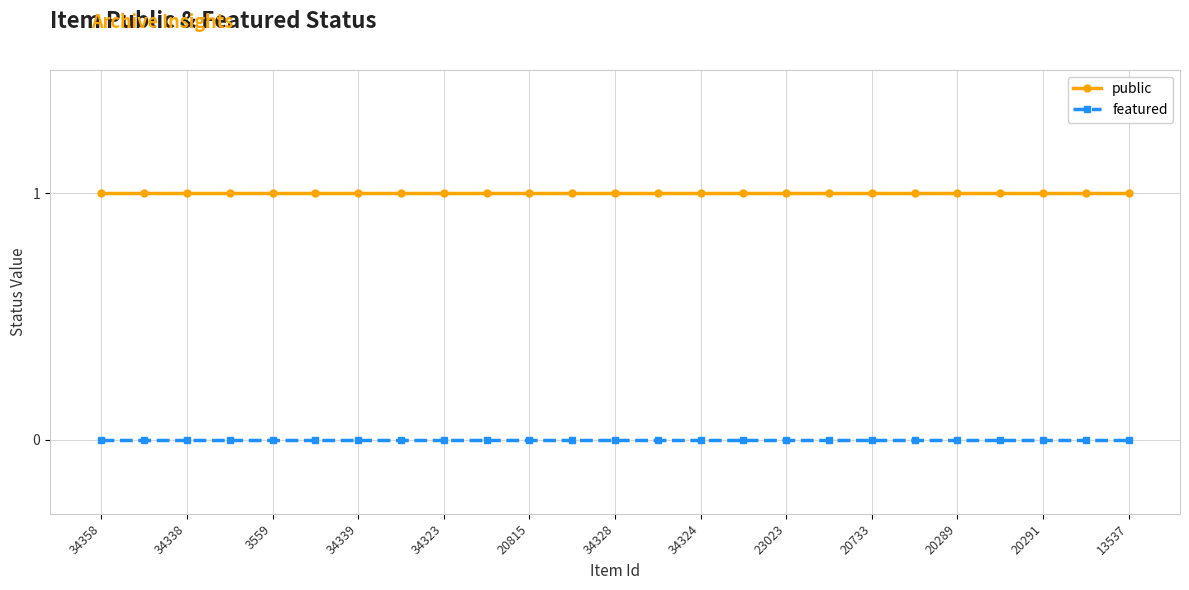

How many data points does each series have?

25